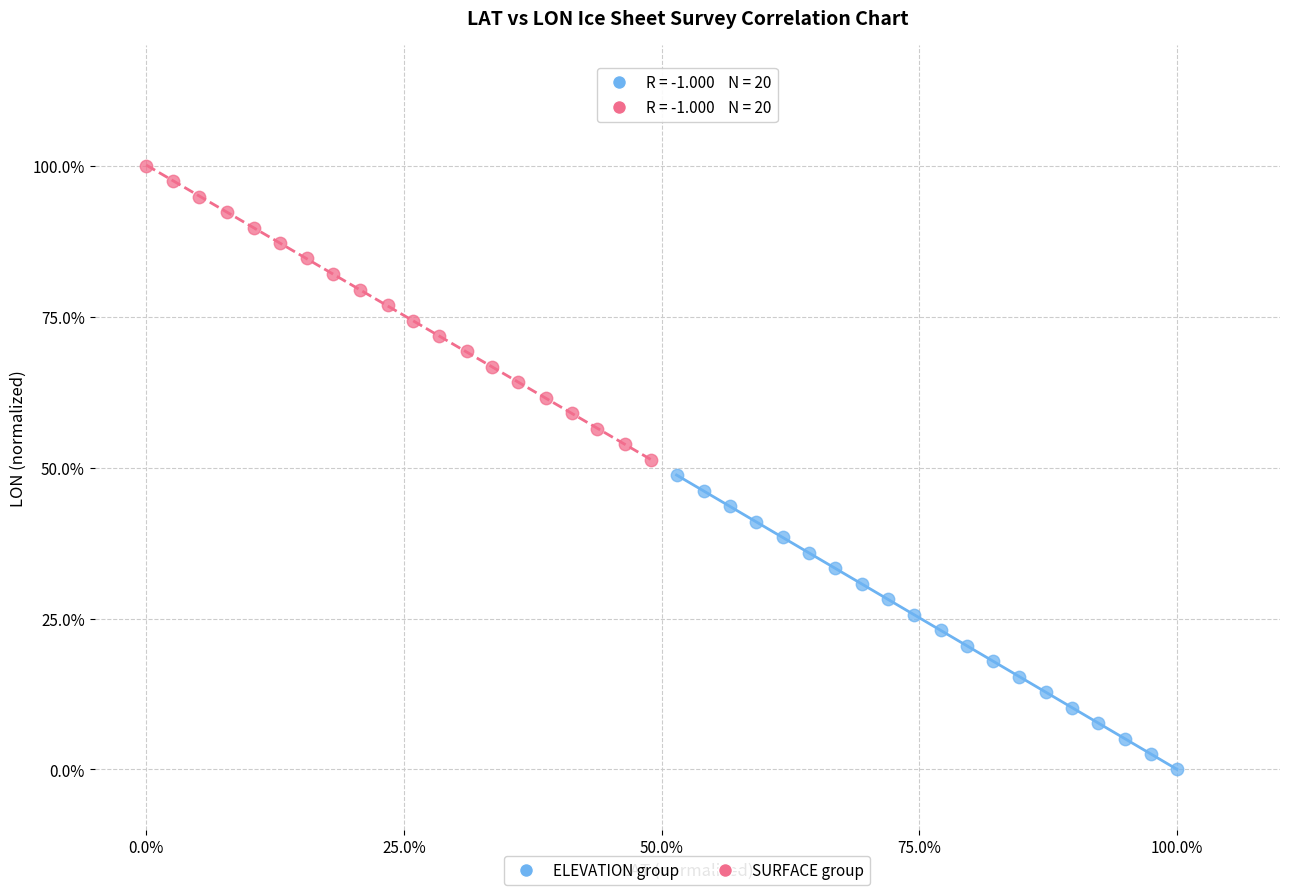

Which series has the largest Y range (max minus min)?

SURFACE group